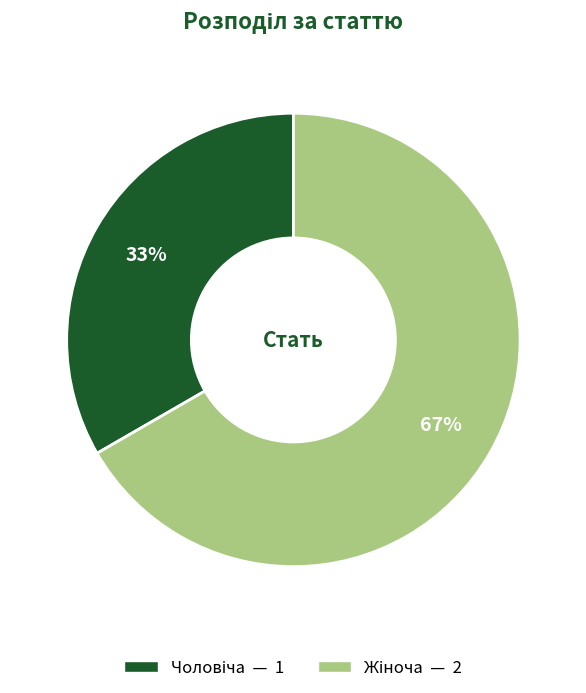

To the nearest percent, what is the average slice percentage?

50%